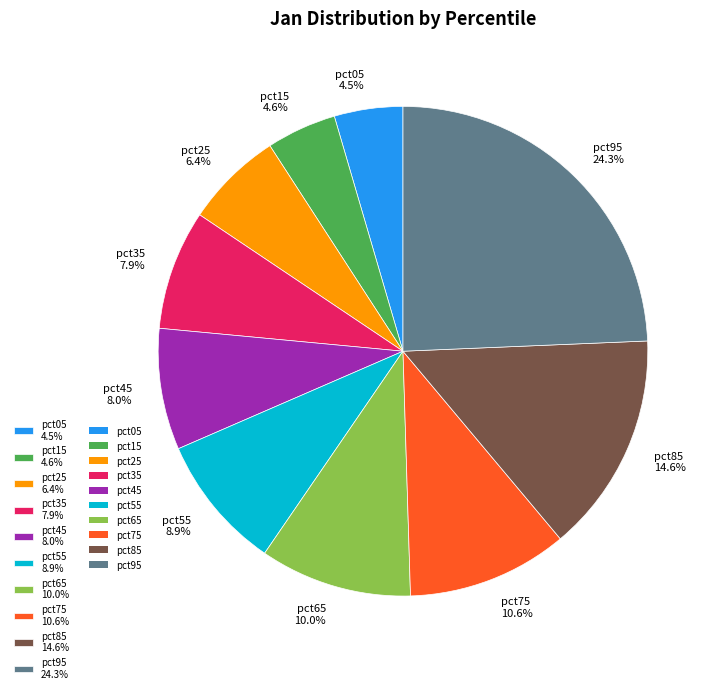

Is it true that pct65 is 10% of the pie?

True